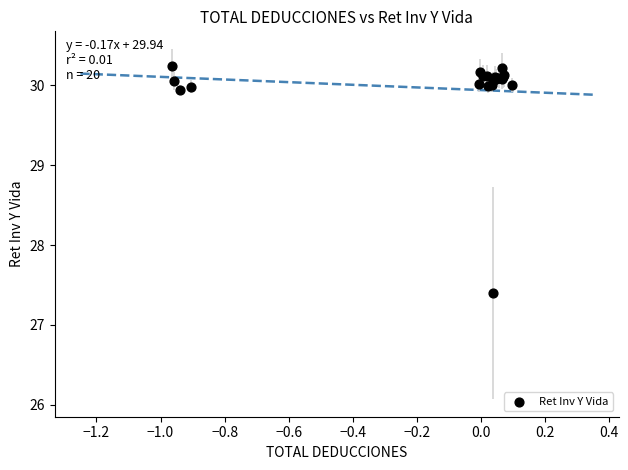

What Y value in the scatter plot is closest to 28?

27.4